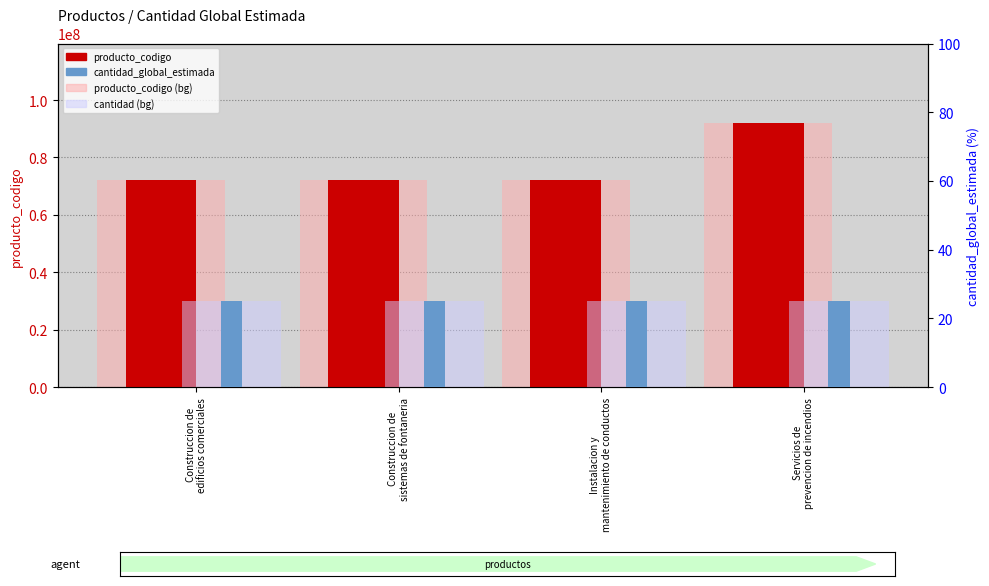

Reading left to right, transcribe all the data shown in this chart.

producto_codigo: 72131601	72102303	72101606	92101603
producto_codigo (bg): 72131601	72102303	72101606	92101603
cantidad_global_estimada: 25	25	25	25
cantidad (bg): 25	25	25	25